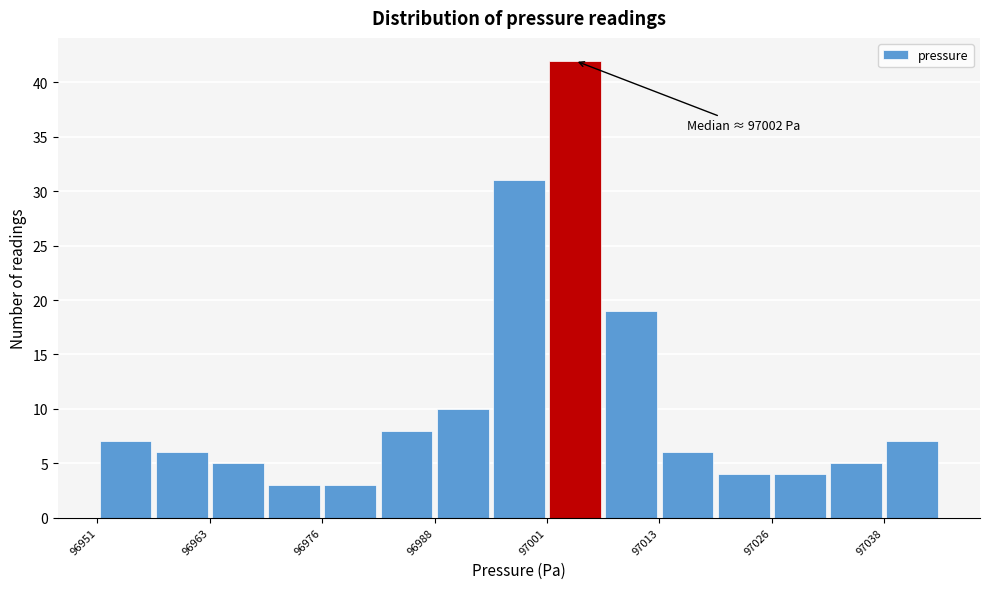

Read against the x-axis, roughly where is the centre of the tallest bar?

97004